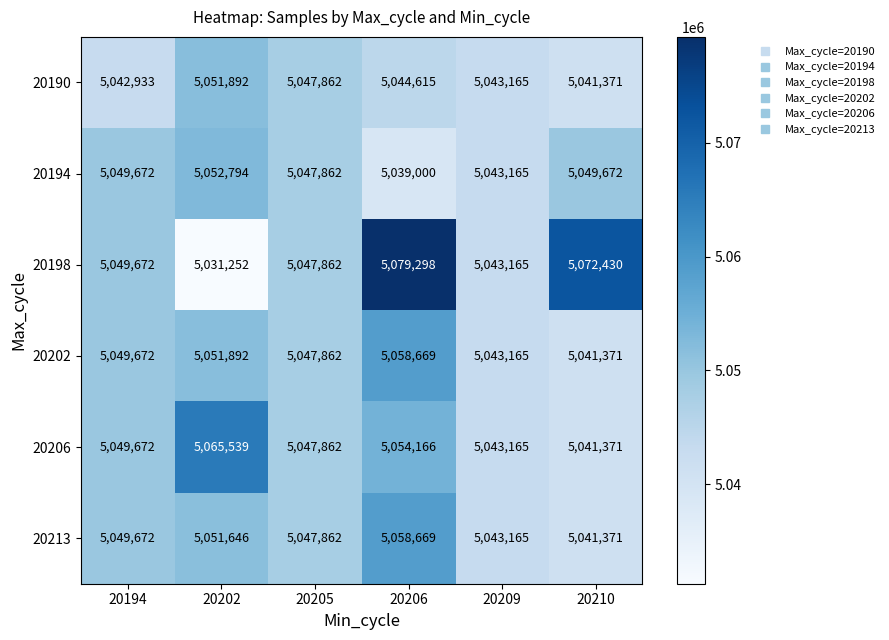

What is the sum of all 20213 values?

30292385